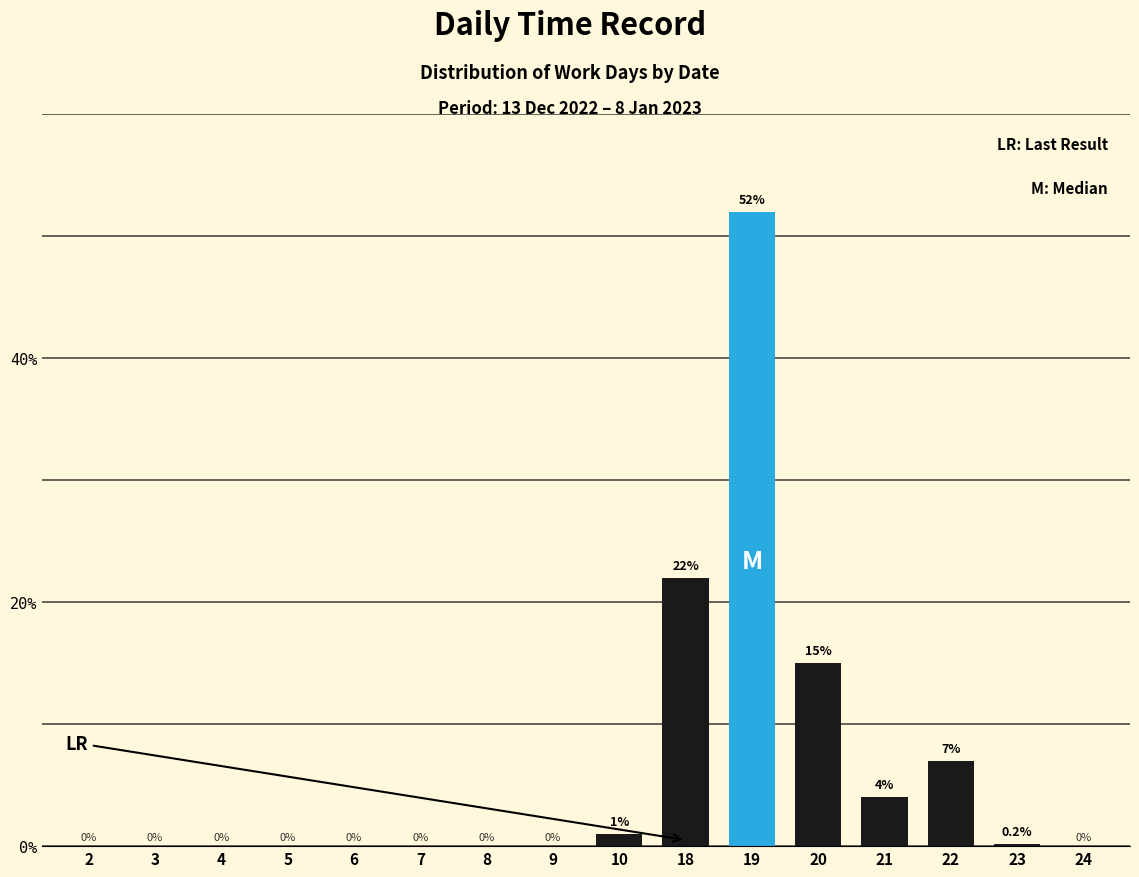

Reading left to right, extract all data points from this chart.

2=0.0	3=0.0	4=0.0	5=0.0	6=0.0	7=0.0	8=0.0	9=0.0	10=1.0	18=22.0	19=52.0	20=15.0	21=4.0	22=7.0	23=0.2	24=0.0